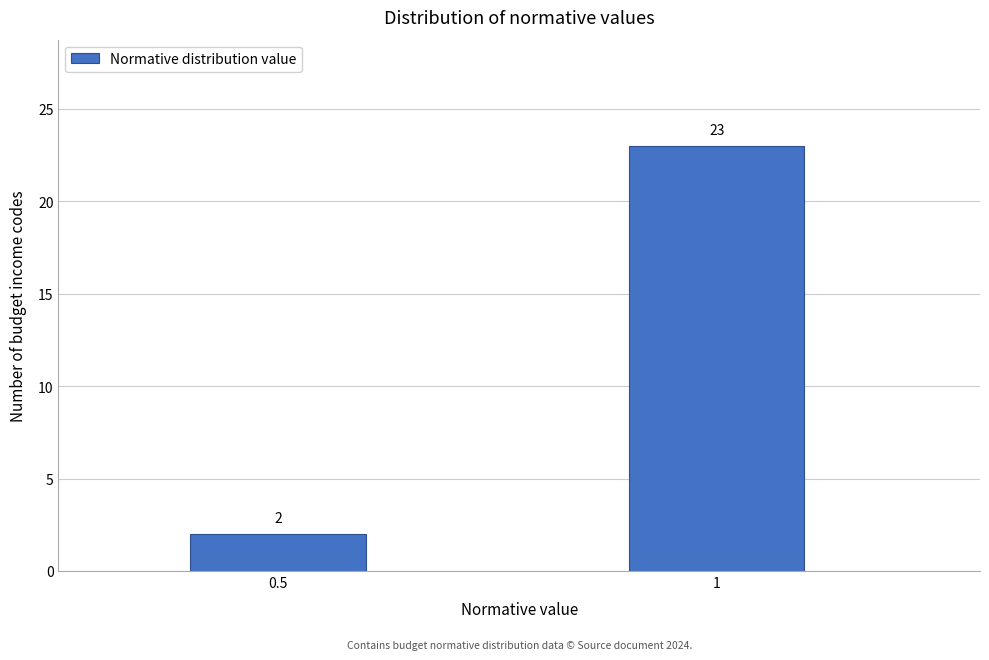

Reading right to left, extract all data points from this chart.

23	2